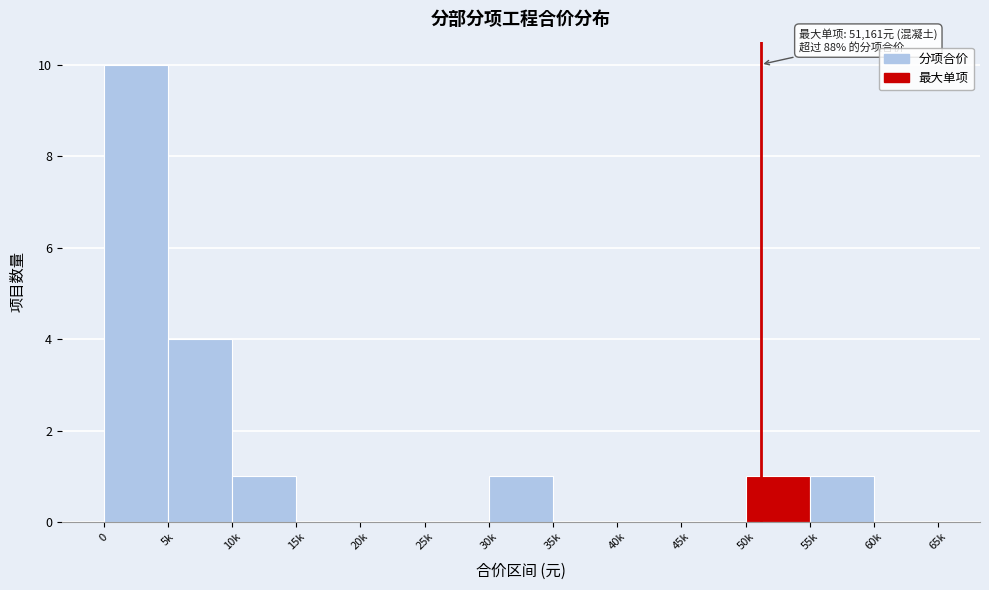

Reading right to left, what are all the values shown in this chart?

60k=0	55k=1	50k=1	45k=0	40k=0	35k=0	30k=1	25k=0	20k=0	15k=0	10k=1	5k=4	0=10